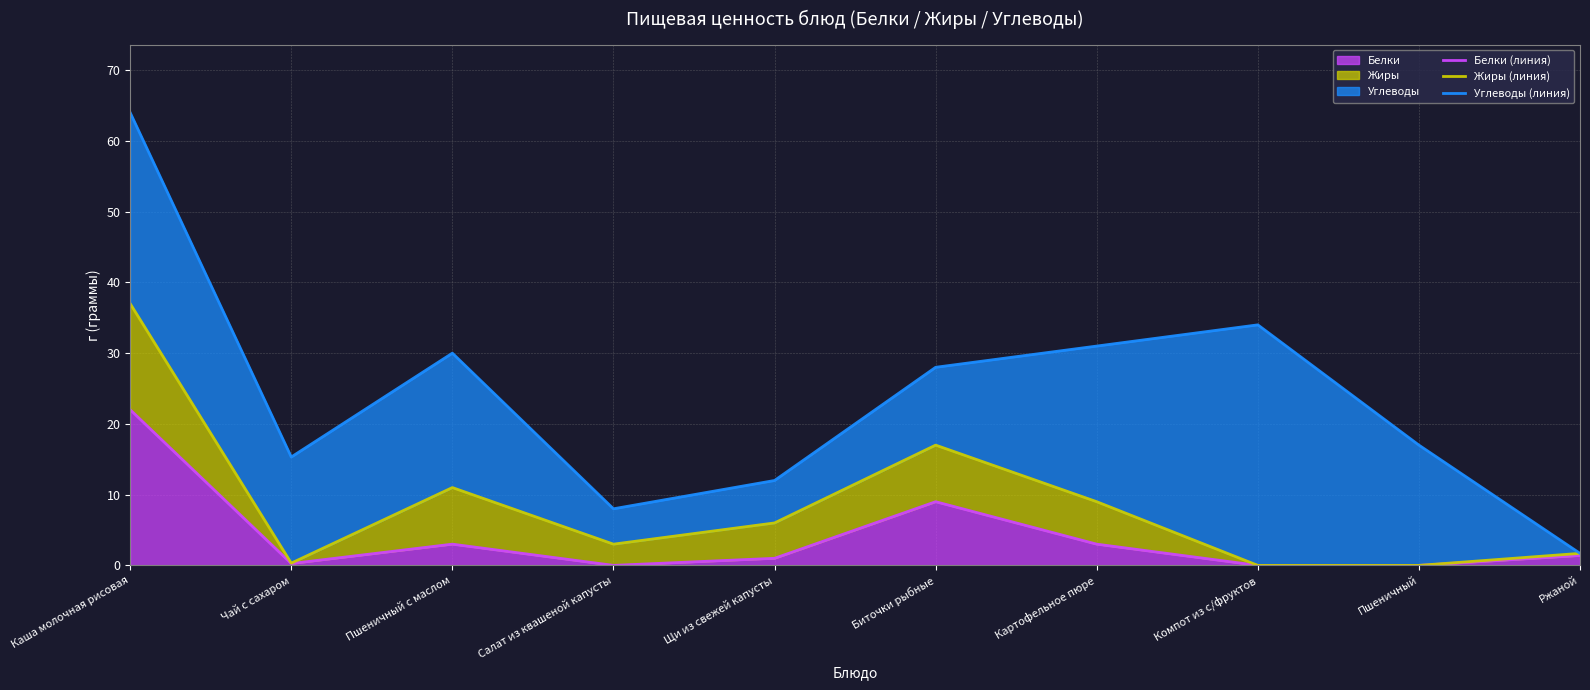

Reading right to left, extract all data points from this chart.

Белки (линия): Ржаной=1.4	Пшеничный=0.0	Компот из с/фруктов=0.0	Картофельное пюре=3.0	Биточки рыбные=9.0	Щи из свежей капусты=1.0	Салат из квашеной капусты=0.0	Пшеничный с маслом=3.0	Чай с сахаром=0.3	Каша молочная рисовая=22.0
Жиры (линия): Ржаной=1.7	Пшеничный=0.0	Компот из с/фруктов=0.0	Картофельное пюре=9.0	Биточки рыбные=17.0	Щи из свежей капусты=6.0	Салат из квашеной капусты=3.0	Пшеничный с маслом=11.0	Чай с сахаром=0.3	Каша молочная рисовая=37.0
Углеводы (линия): Ржаной=1.7	Пшеничный=17.0	Компот из с/фруктов=34.0	Картофельное пюре=31.0	Биточки рыбные=28.0	Щи из свежей капусты=12.0	Салат из квашеной капусты=8.0	Пшеничный с маслом=30.0	Чай с сахаром=15.3	Каша молочная рисовая=64.0